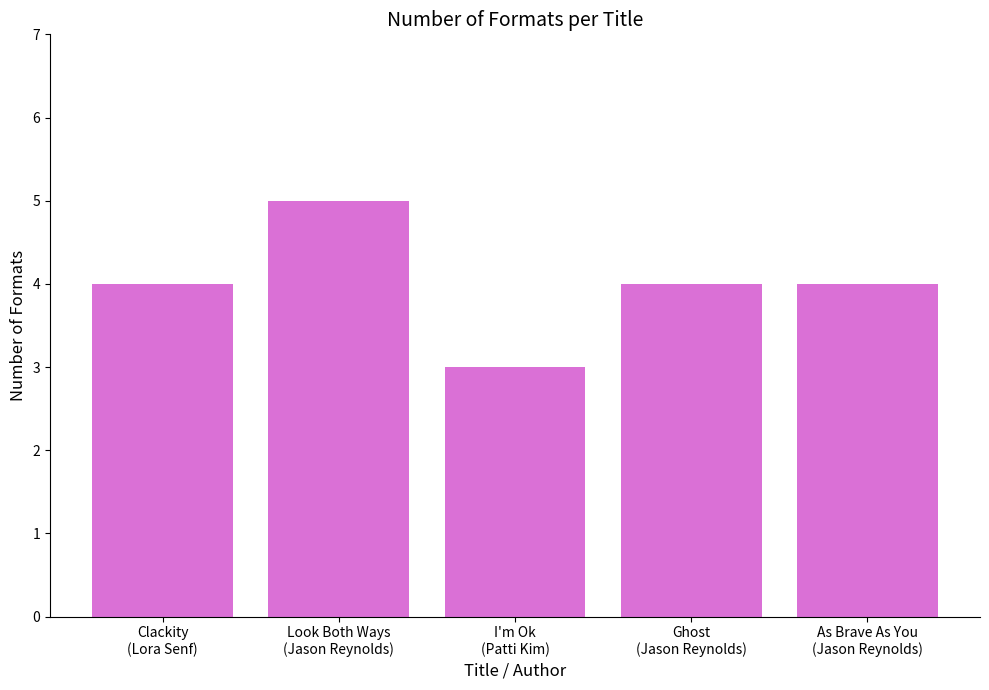

What is the difference between the second highest and minimum values?

1